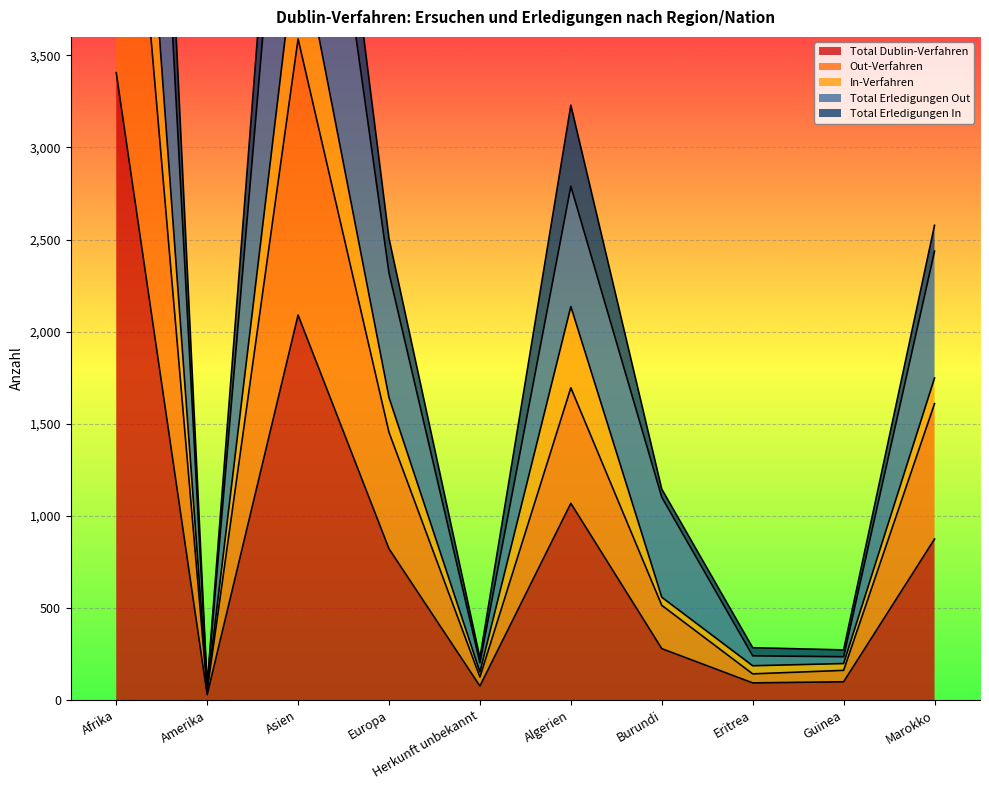

What are all the series names shown in the legend?

Total Dublin-Verfahren, Out-Verfahren, In-Verfahren, Total Erledigungen Out, Total Erledigungen In